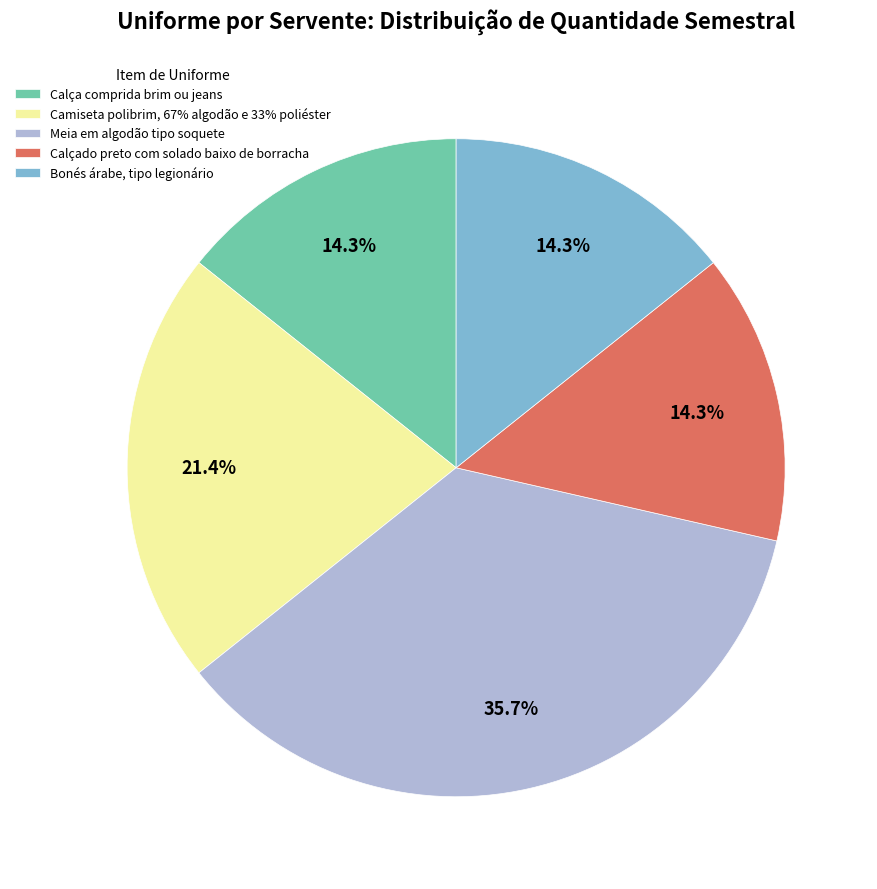

True or false: Calça comprida brim ou jeans accounts for 14% of the total.

True